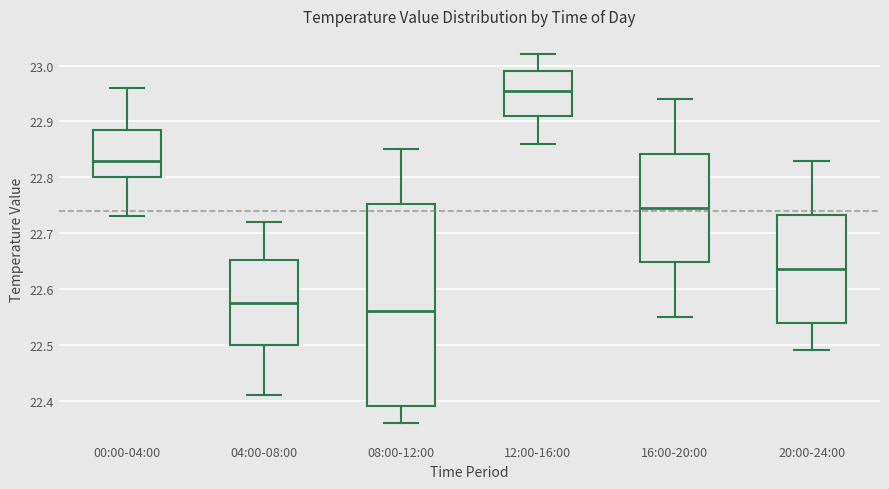

Which box is the tallest, from its lower edge to its upper edge?

08:00-12:00